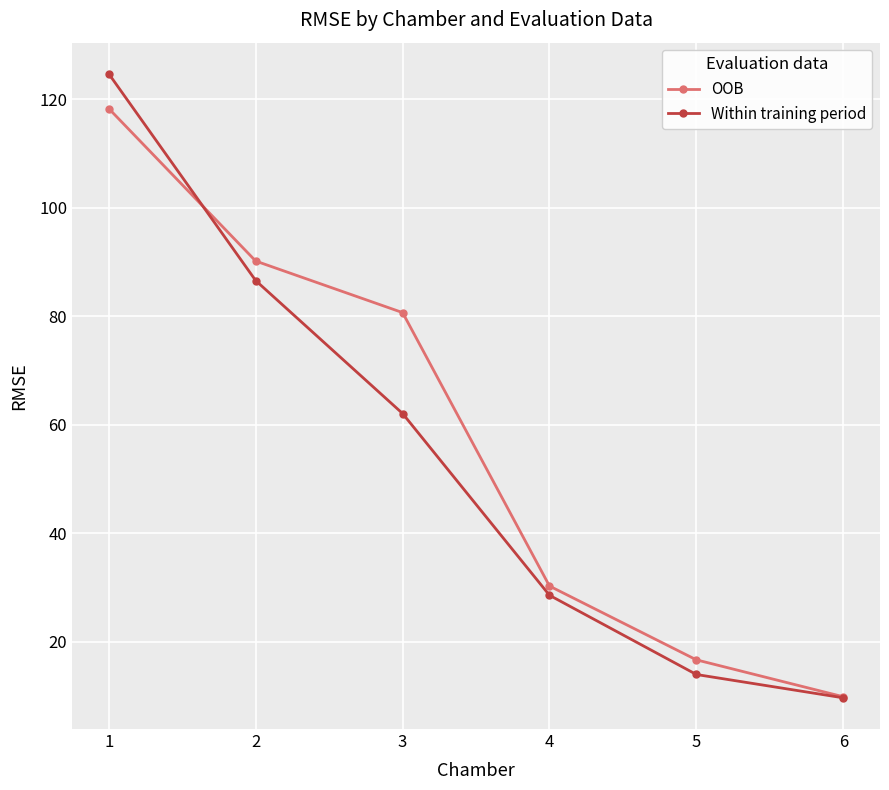

Is this an area chart (filled region under the line)?

No